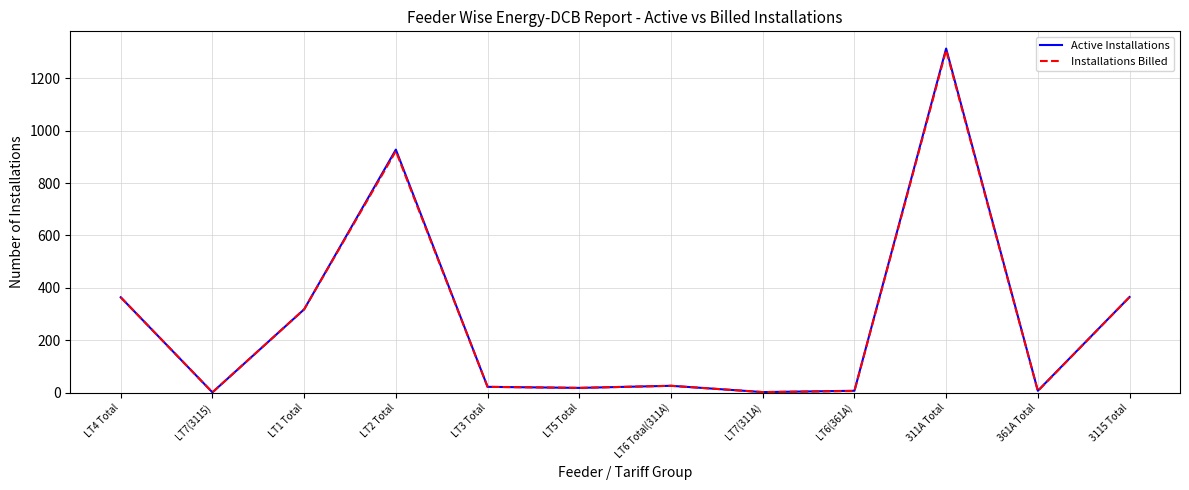

What is the difference between the second highest and second lowest values in the Active Installations series?

926